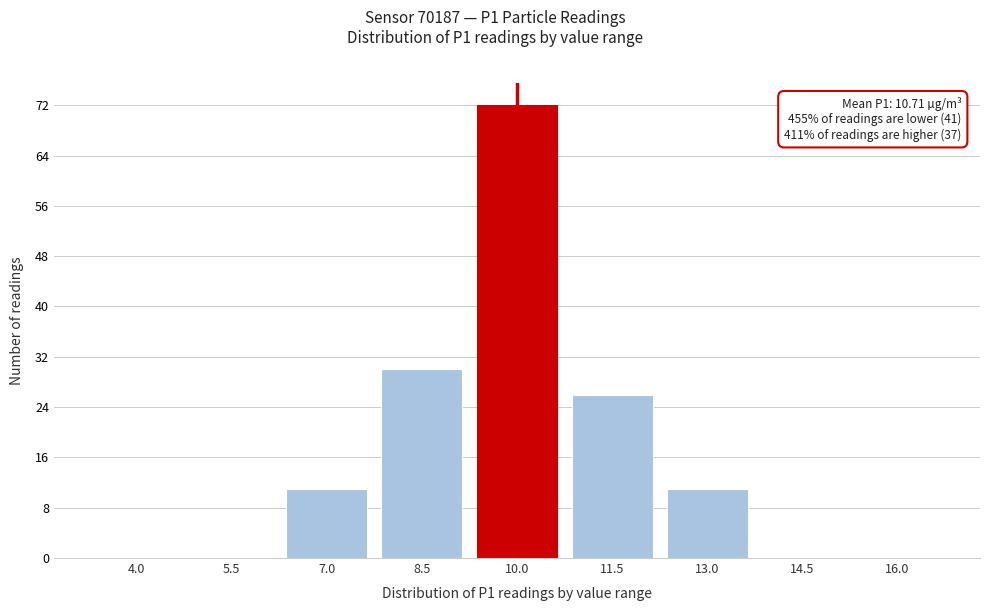

Reading right to left, what are all the values shown in this chart?

16.0=0	14.5=0	13.0=11	11.5=26	10.0=72	8.5=30	7.0=11	5.5=0	4.0=0